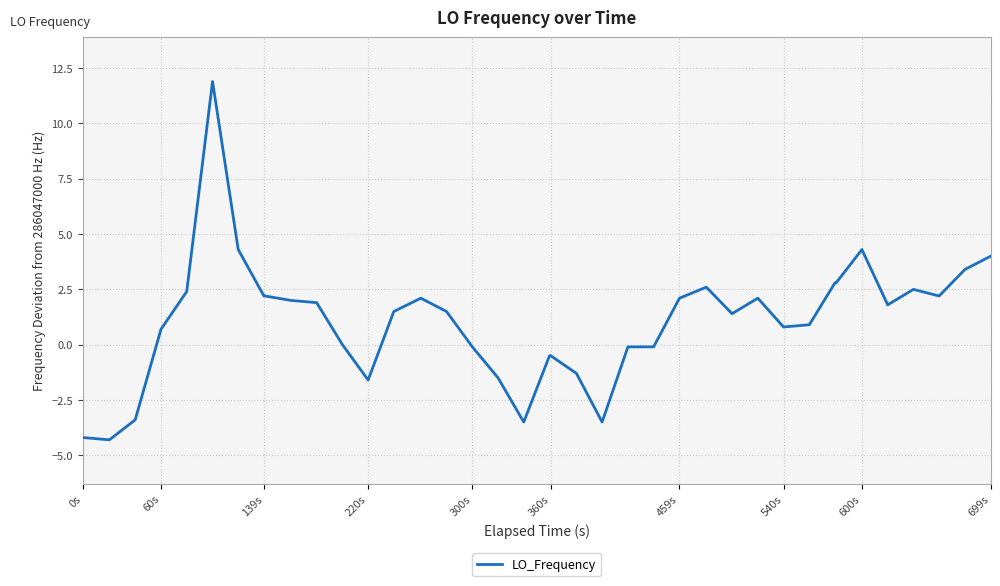

What is the maximum value shown in the chart?

11.9